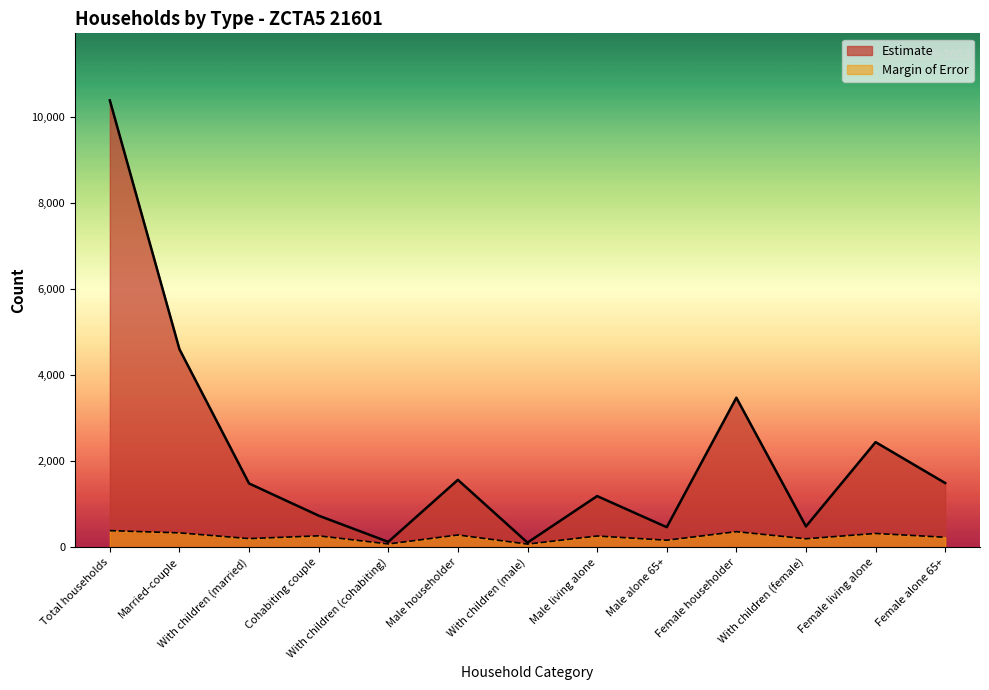

What position from the right is Married-couple?

12